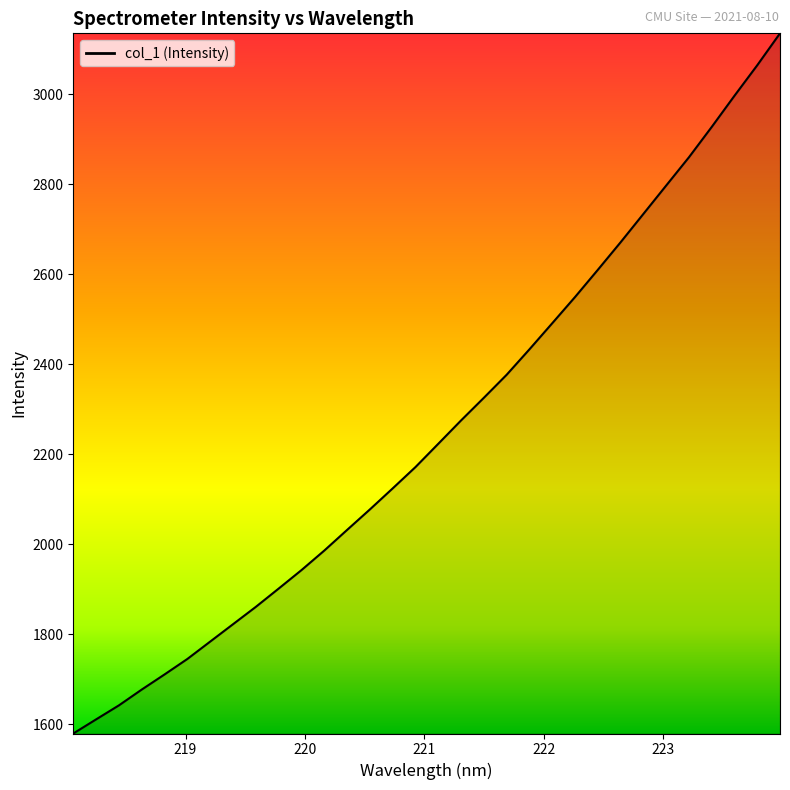

What is the smallest value displayed?

1579.0